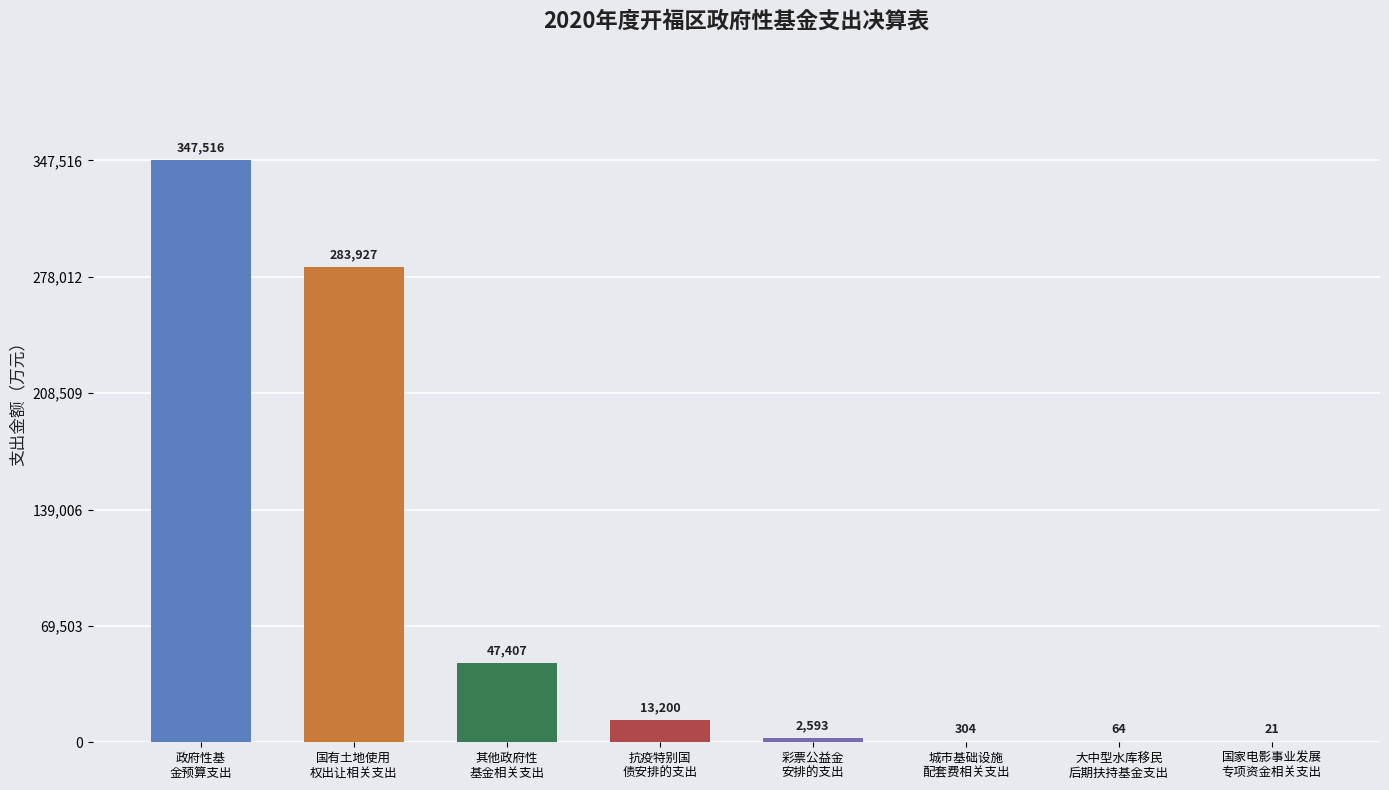

What is the average value?

86879